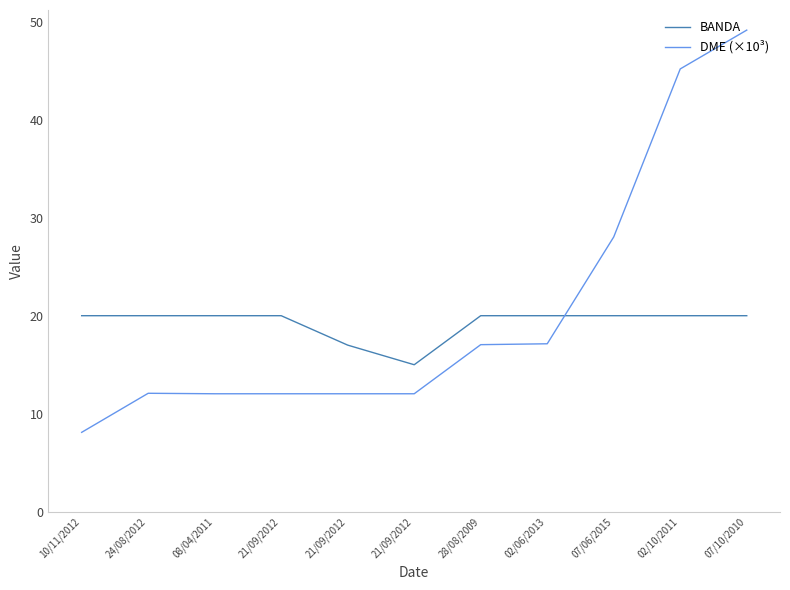

Rank the series by their maximum value, from highest to lowest.

DME (×10³), BANDA